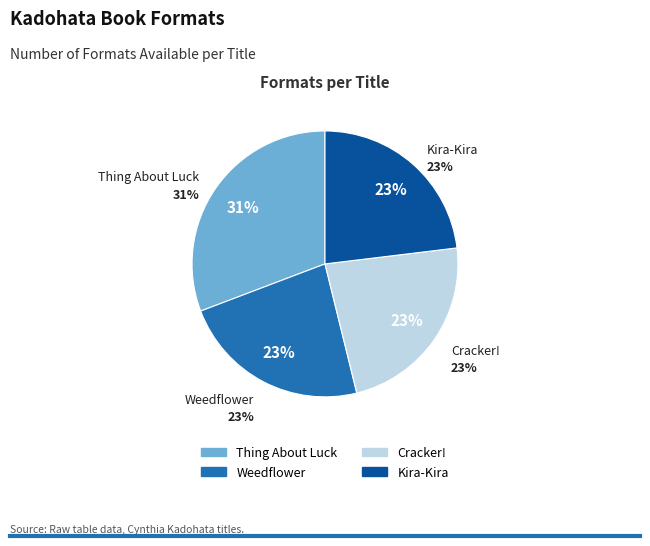

To the nearest percent, what is the average slice percentage?

25%